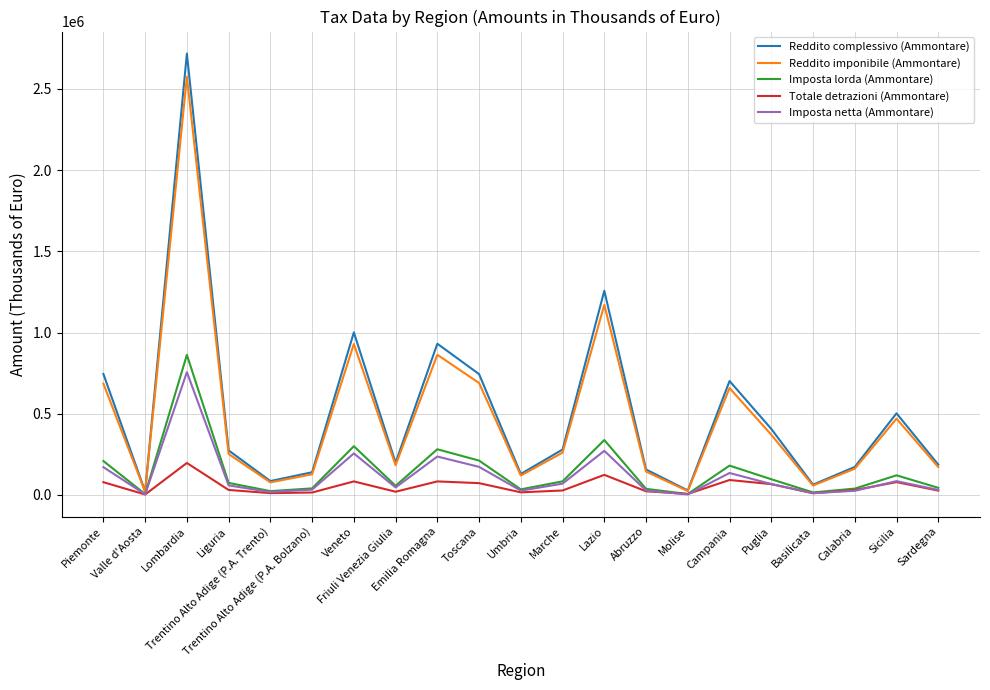

What is the maximum value for Reddito complessivo (Ammontare)?

2718001